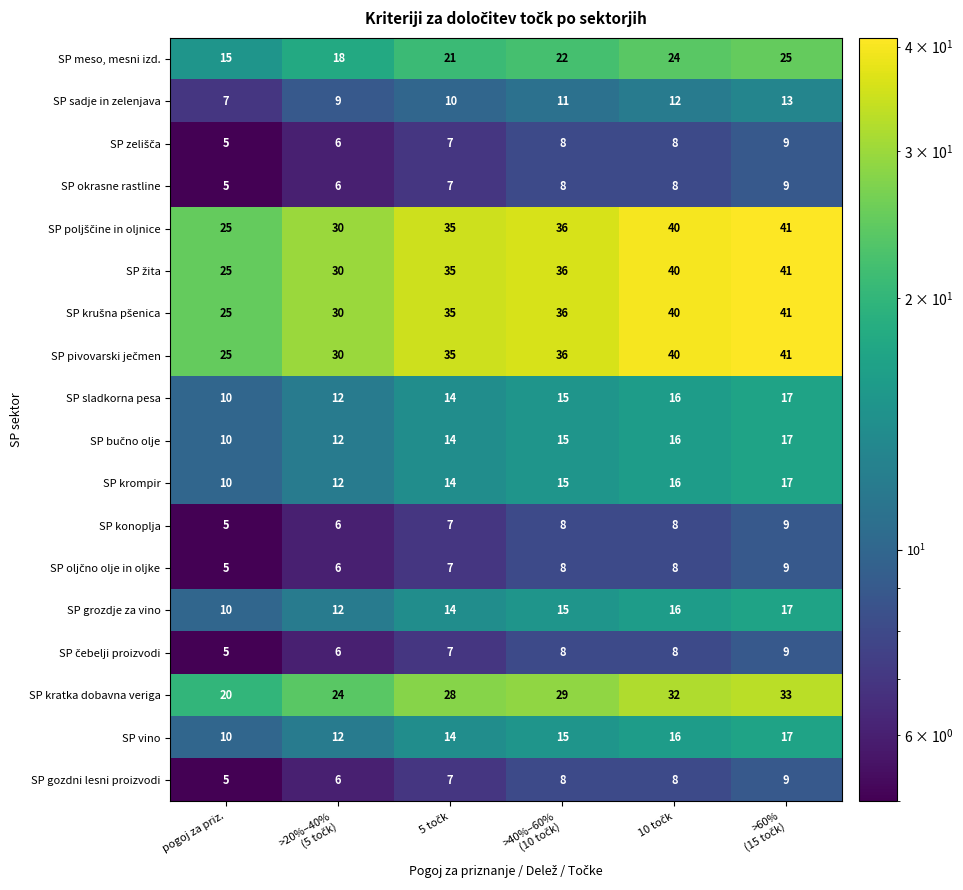

What is the greatest value displayed?

41